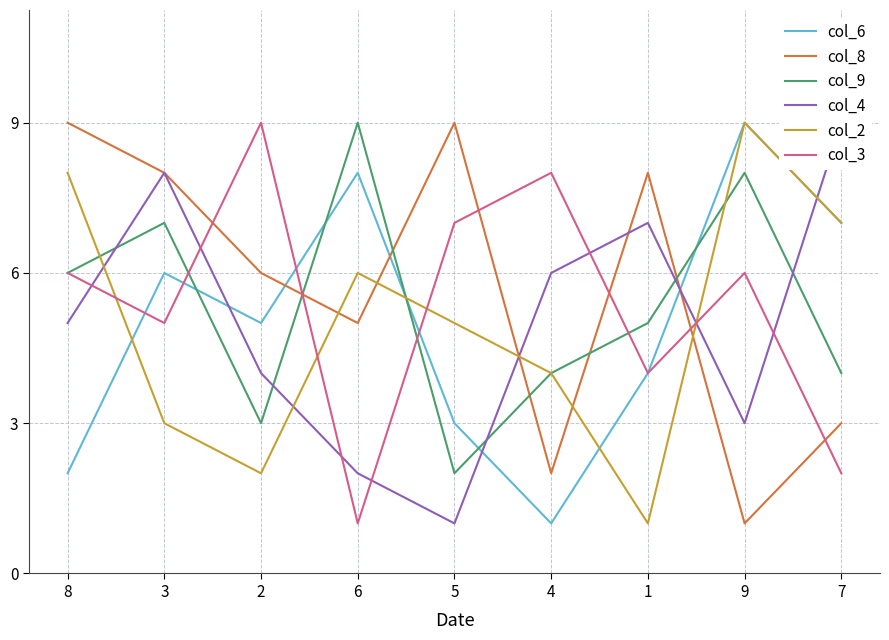

Rank the series by their maximum value, from highest to lowest.

col_6, col_8, col_9, col_4, col_2, col_3